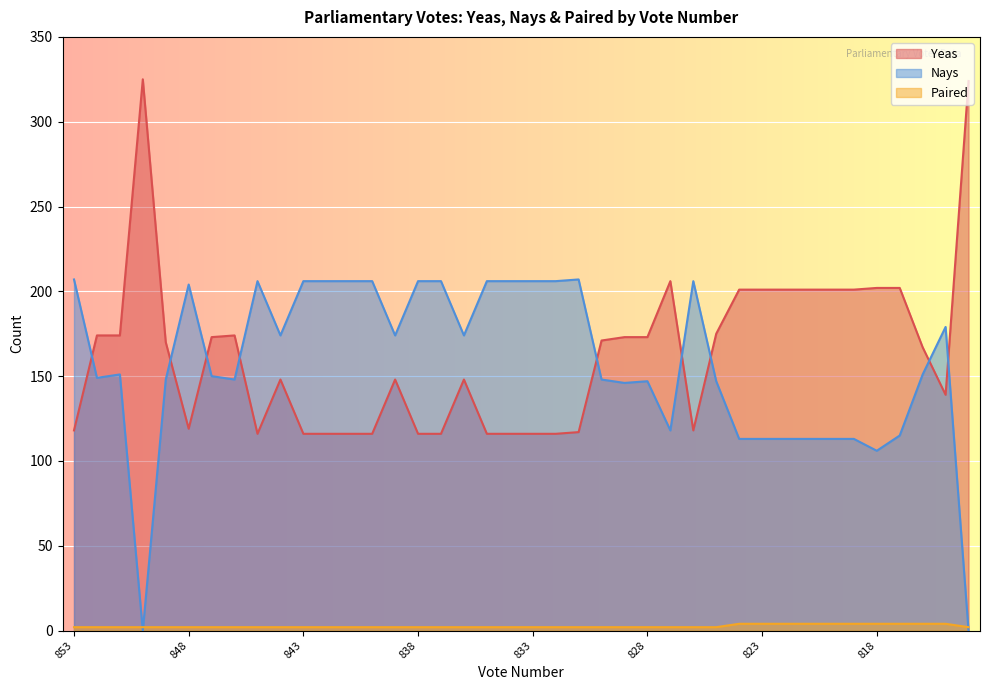

What is the difference between the Yeas values at 825 and 833?

59